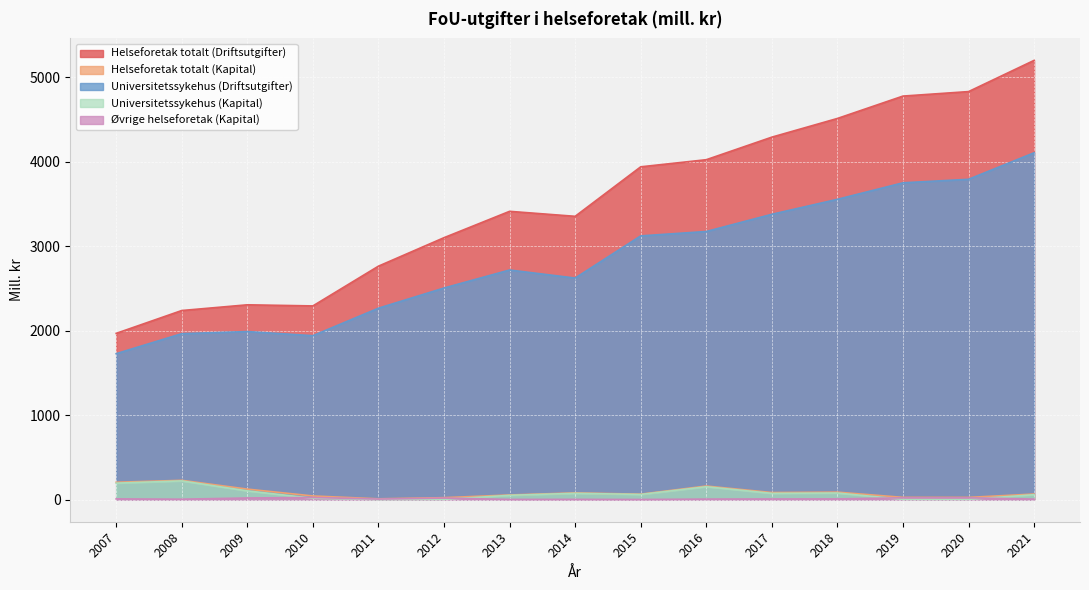

Is the value of Helseforetak totalt (Kapital) at 2015 greater than the value of Universitetssykehus (Driftsutgifter) at 2018?

No